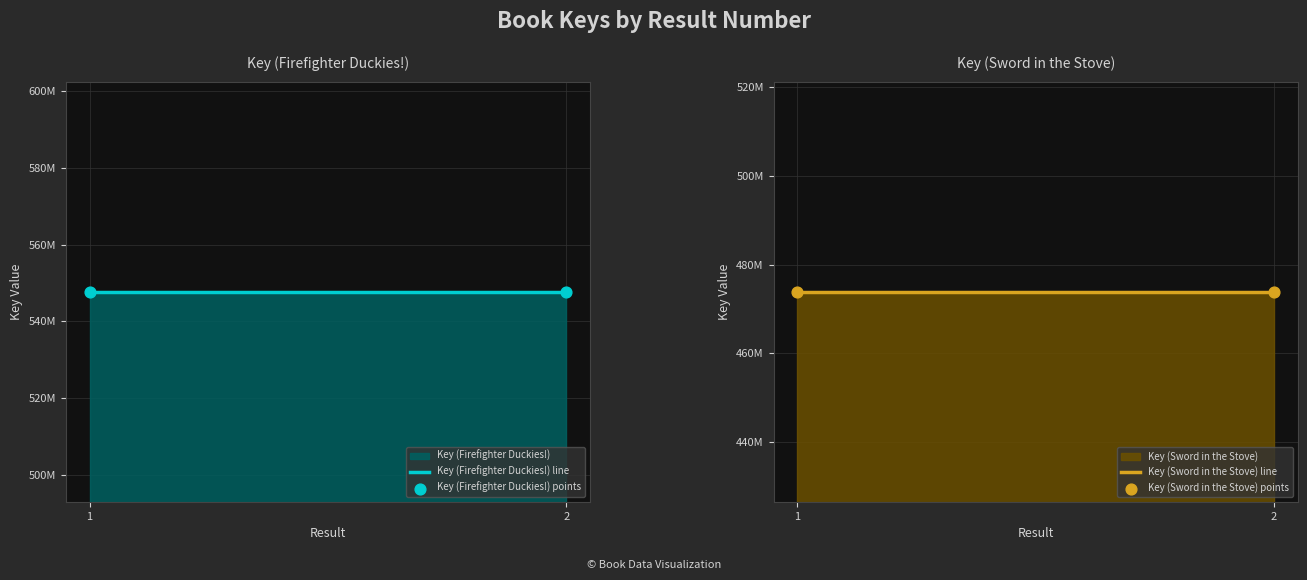

Which series has the largest Y range (max minus min)?

Key (Firefighter Duckies!) line